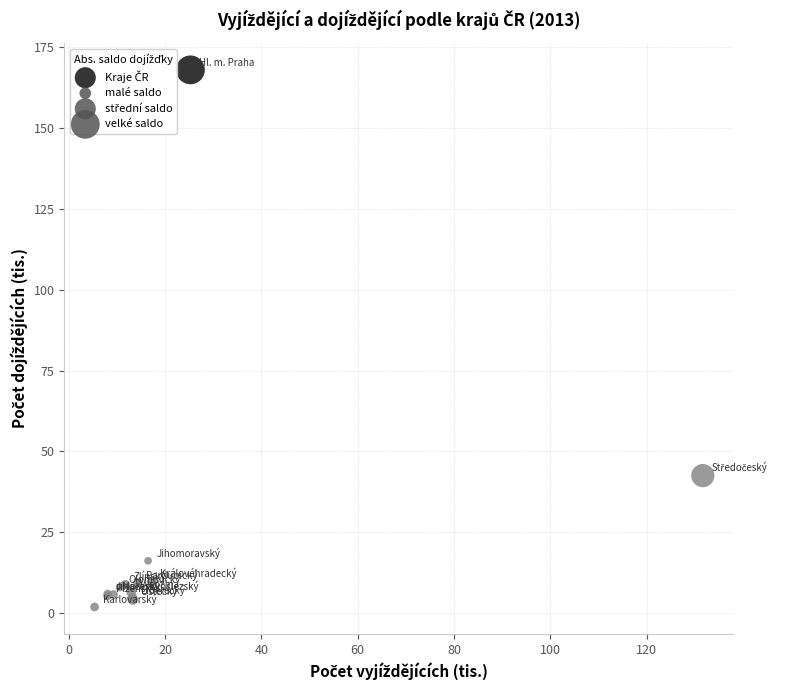

What Y value in the scatter plot is closest to 84?

42.5